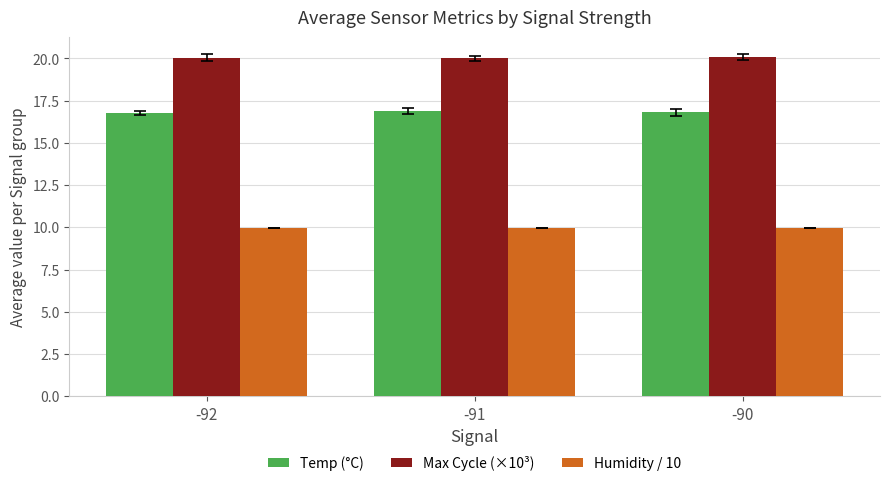

At -92, list the series in order from smallest to largest.

Humidity / 10, Temp (°C), Max Cycle (×10³)